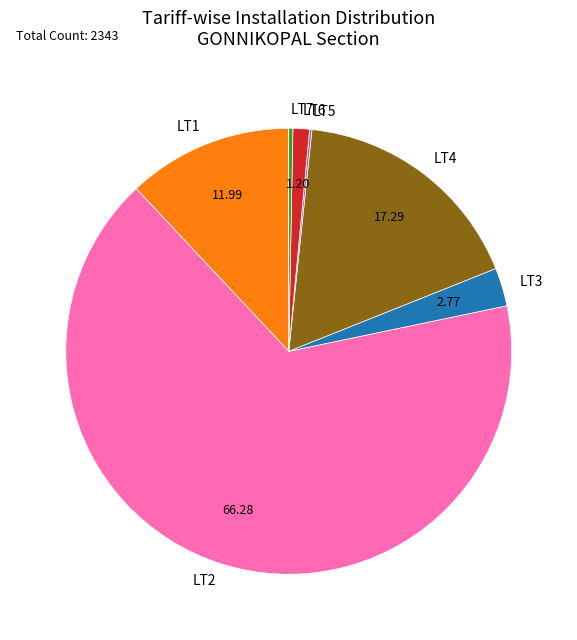

Is there any slice that represents more than half of the pie?

Yes